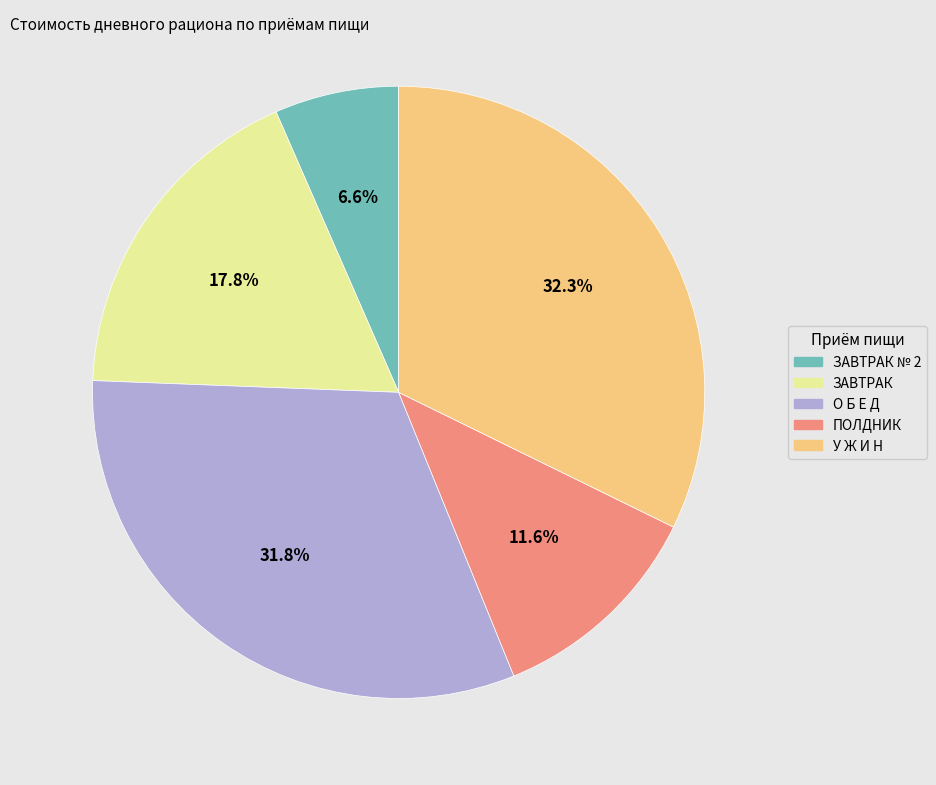

Is there any slice that represents more than half of the pie?

No